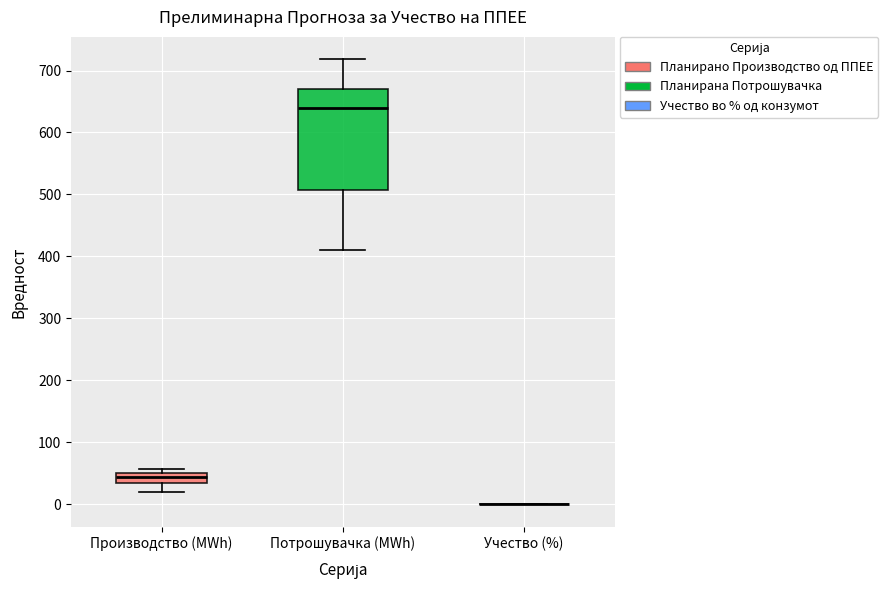

Which box is the tallest, from its lower edge to its upper edge?

Потрошувачка (MWh)